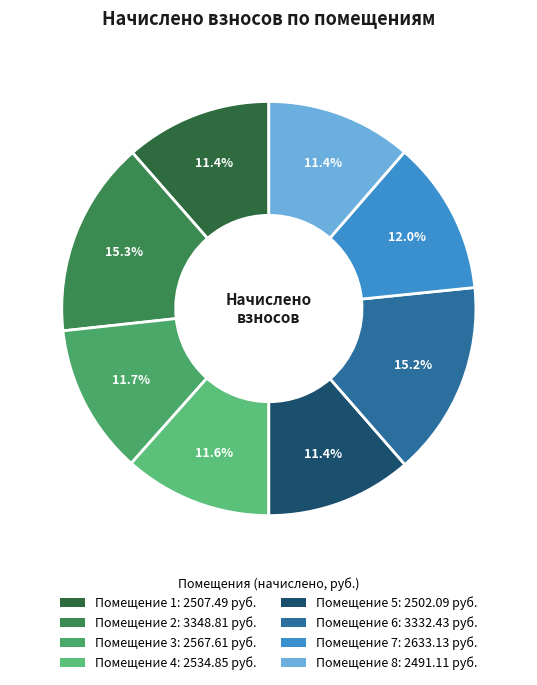

Rank the categories by value from highest to lowest.

2, 6, 7, 3, 4, 1, 5, 8